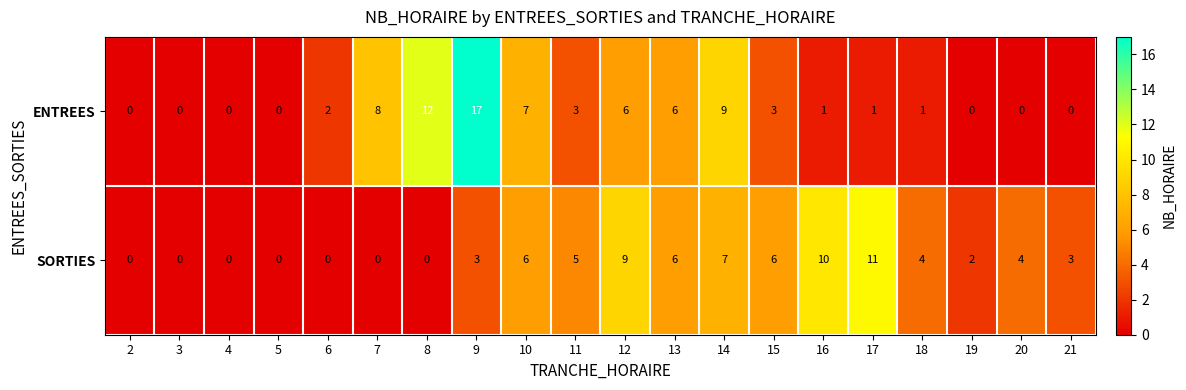

How many series are shown in this chart?

2